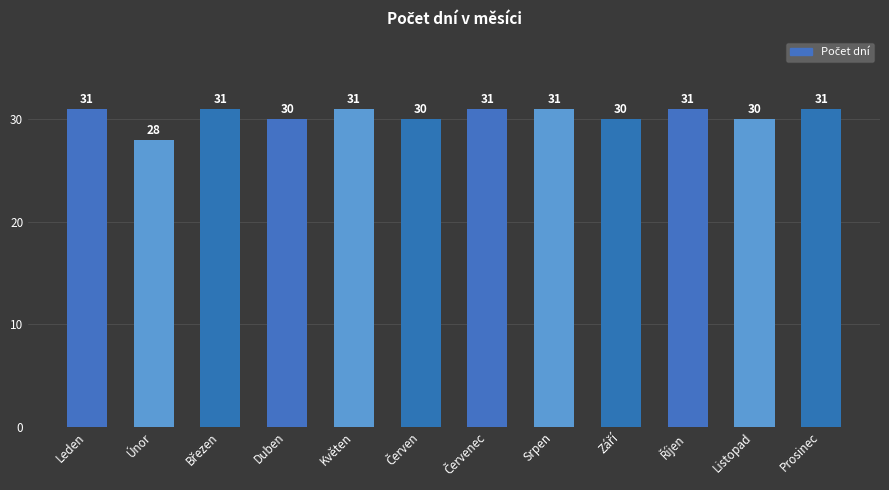

Which has a higher value, Listopad or Prosinec?

Prosinec